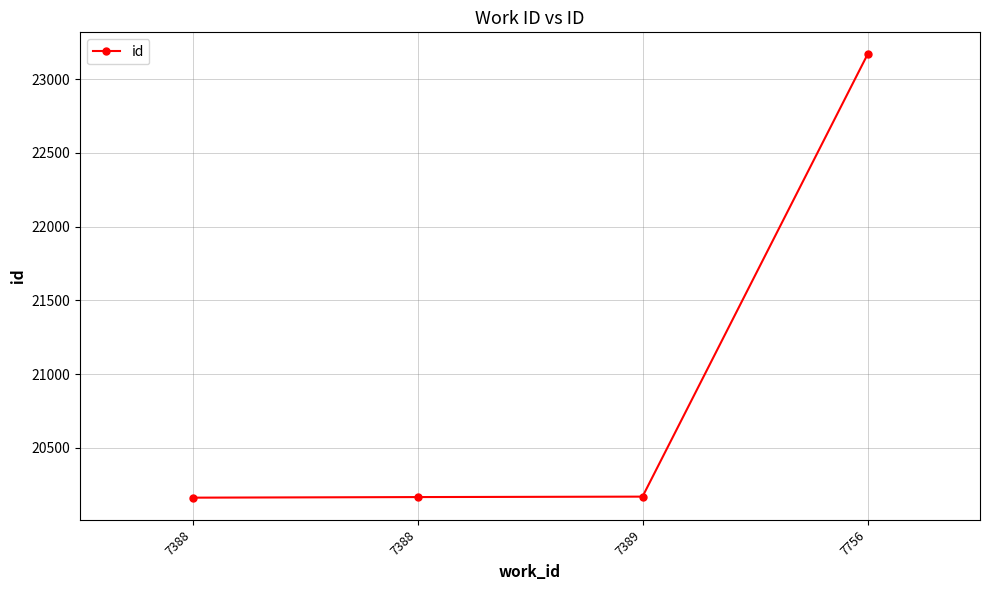

How many categories are shown in the chart?

4